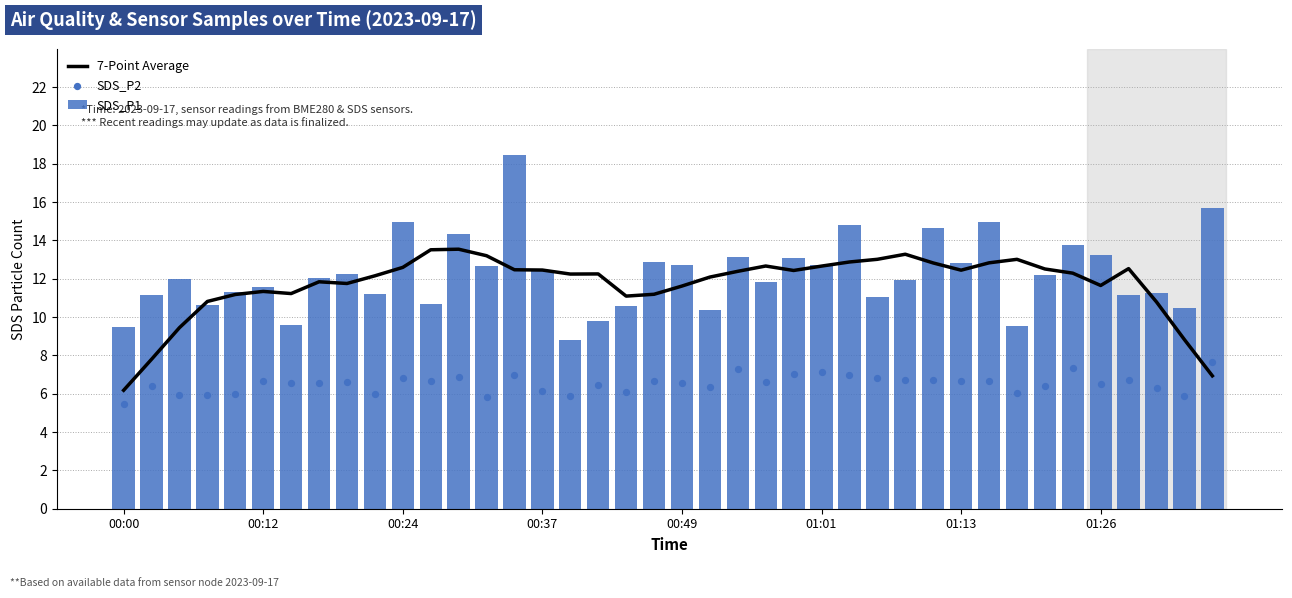

At how many categories does at least one series exceed 18?

1